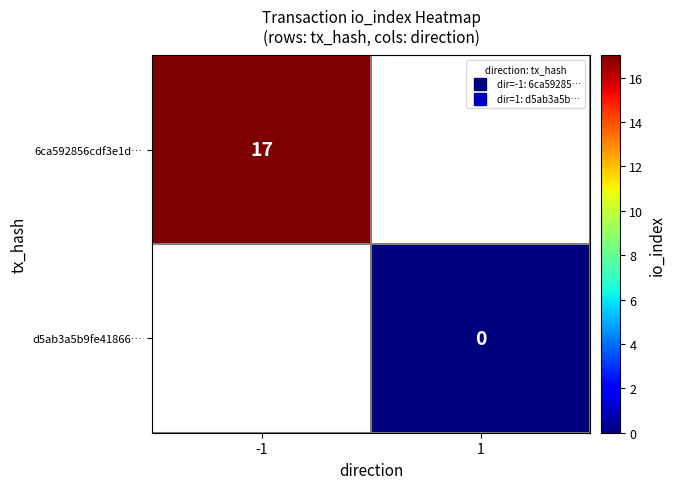

Rank the categories by d5ab3a5b9fe41866… value from highest to lowest.

-1, 1